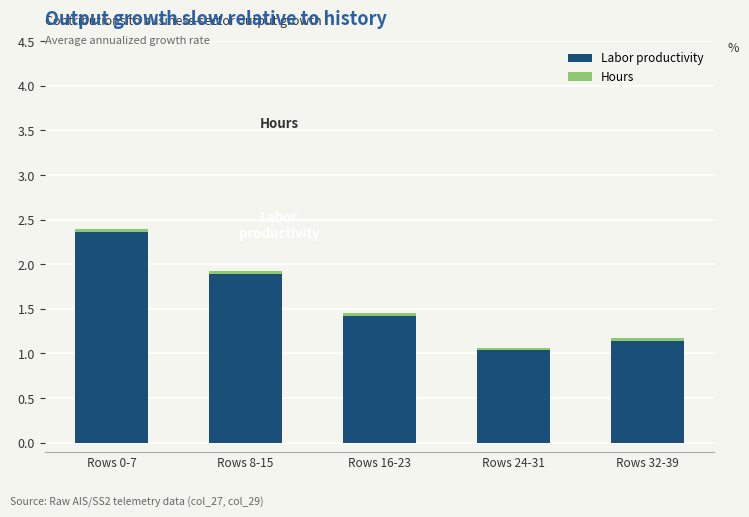

What is the difference between the maximum and minimum values in the Labor productivity series?

1.3